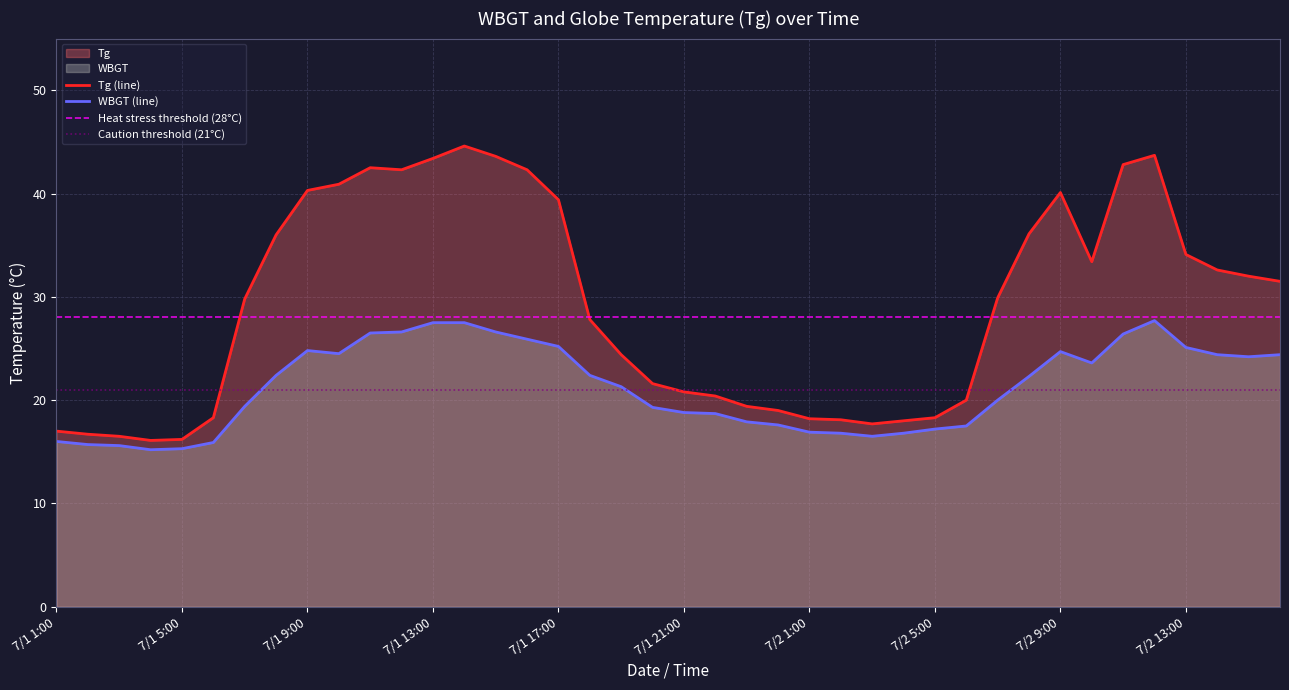

At which category does Tg reach its first local valley?

7/1 4:00